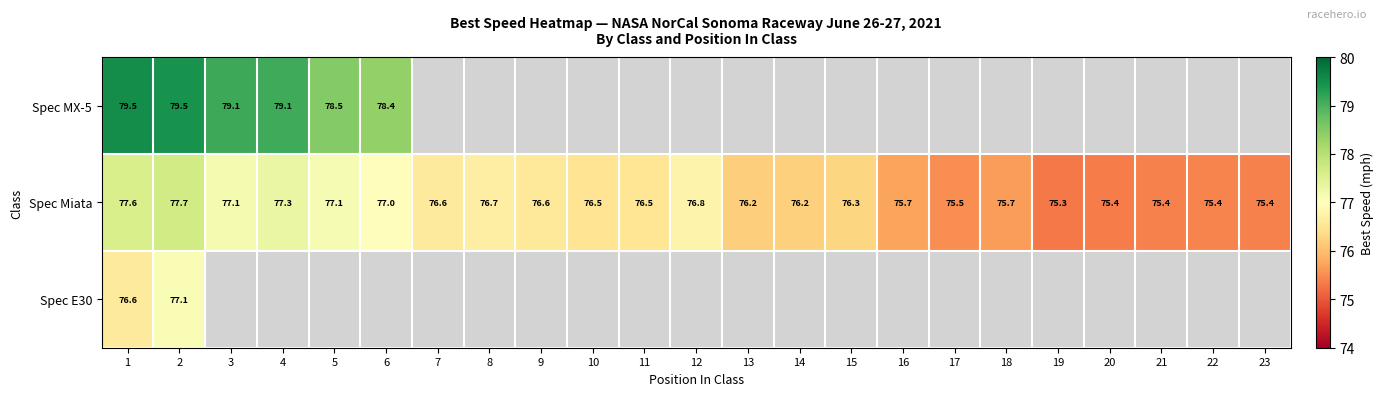

Is the value of Spec MX-5 at 4 greater than the value of Spec Miata at 22?

Yes